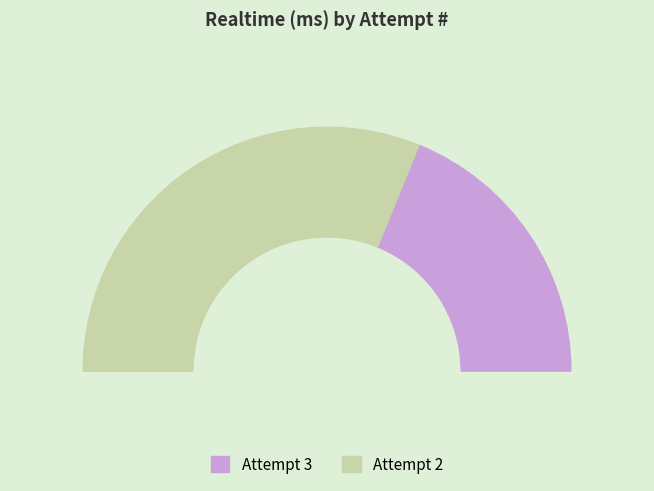

To the nearest percent, what is the average slice percentage?

50%